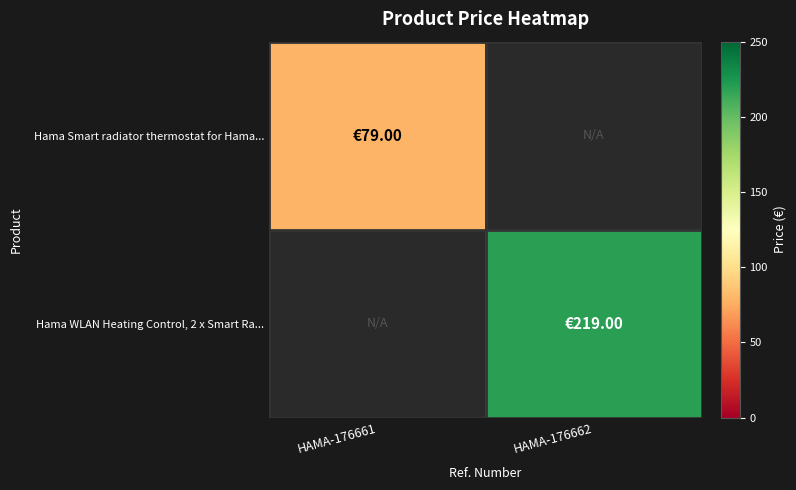

Rank the categories by row_0 value from lowest to highest.

HAMA-176661, HAMA-176662